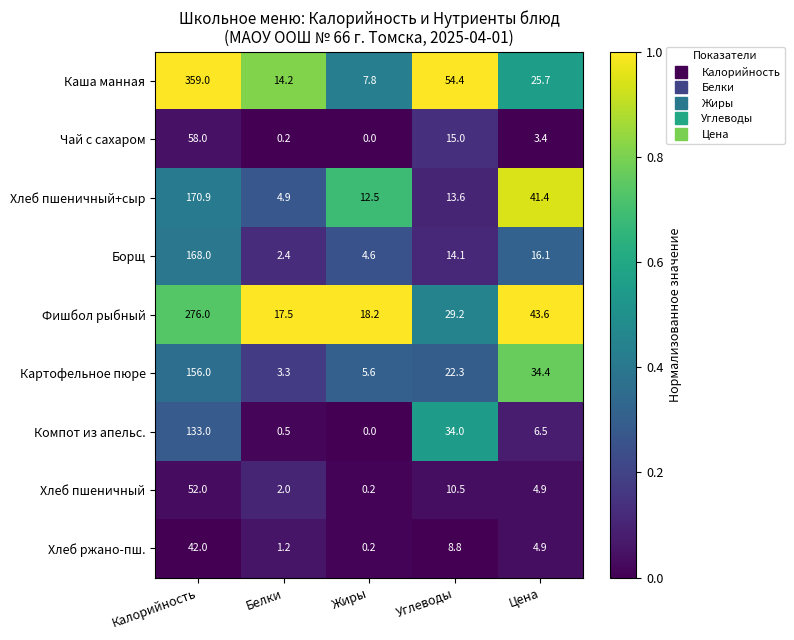

At which category does the chart reach its peak across all series?

Калорийность